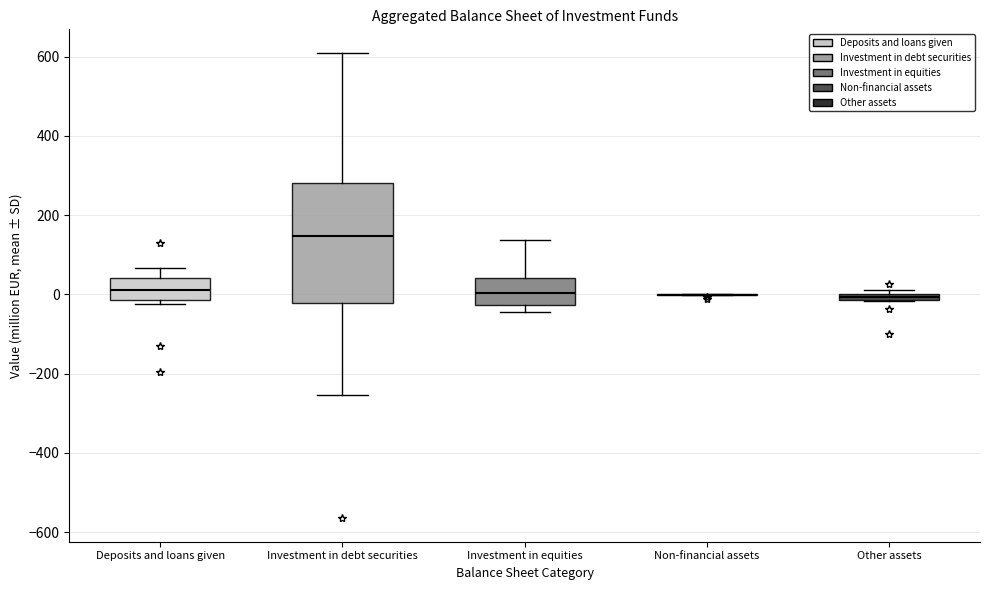

Where does the median line of the box for Deposits and loans given sit on the y-axis? The values are not printed on the chart, so give them approximately, as read against the axis.

20